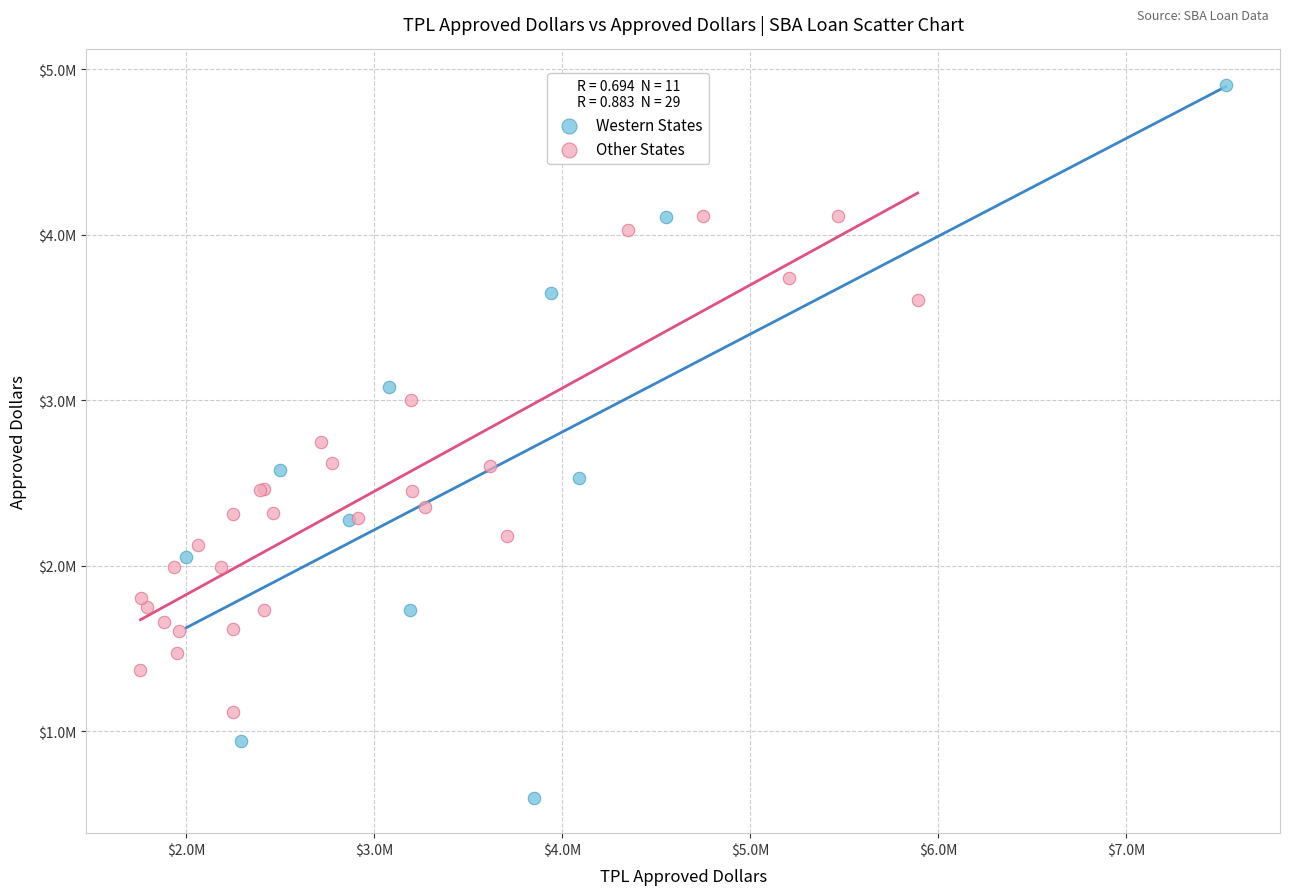

Which series reaches the minimum Y coordinate?

Western States